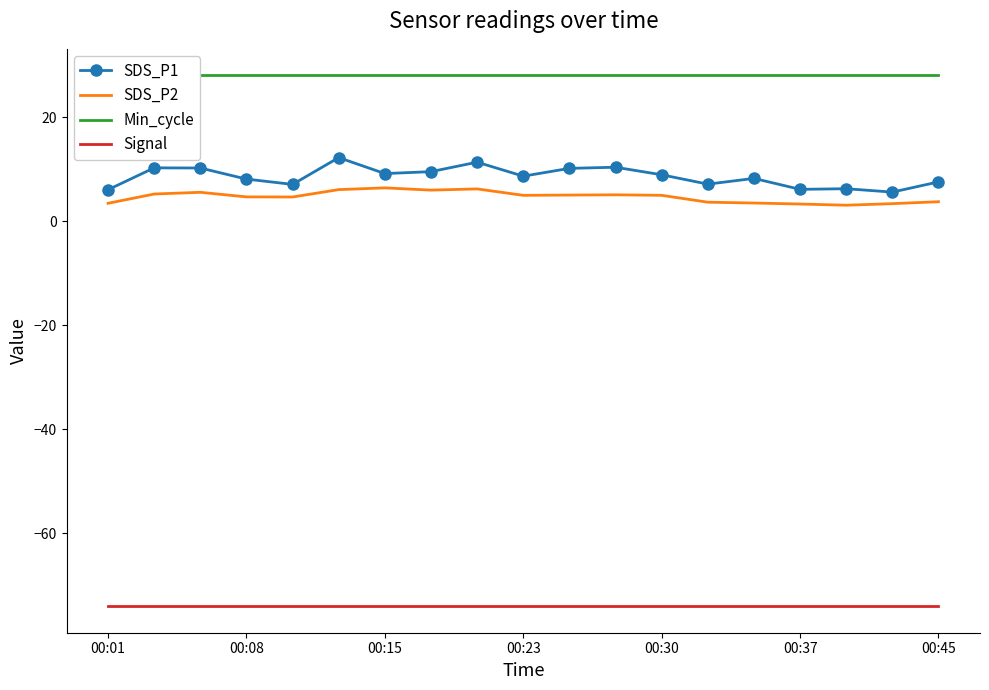

True or false: SDS_P2 has a value of 6.2 at 8.

True